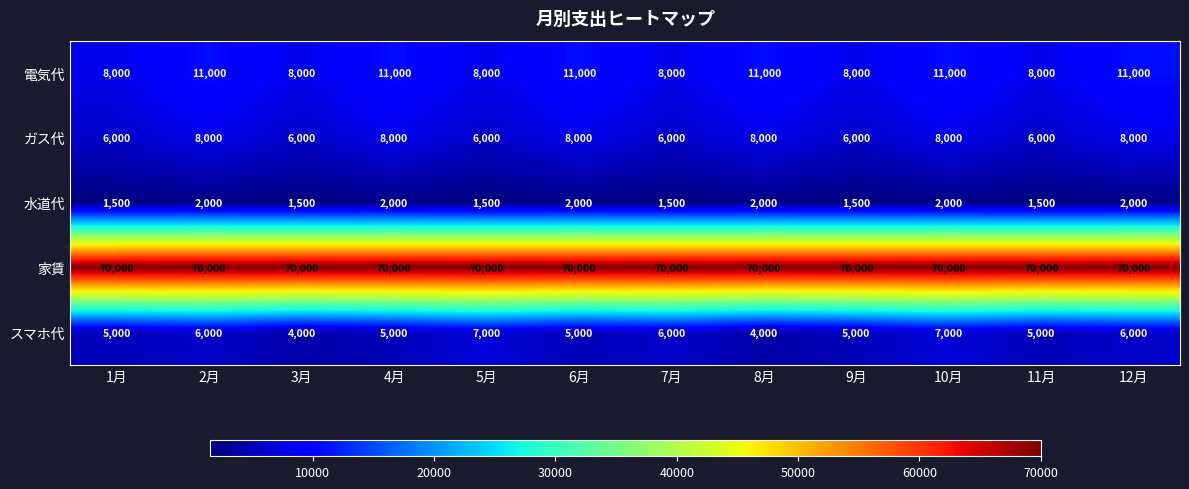

What is the difference between the highest and lowest values at 11月?

68500